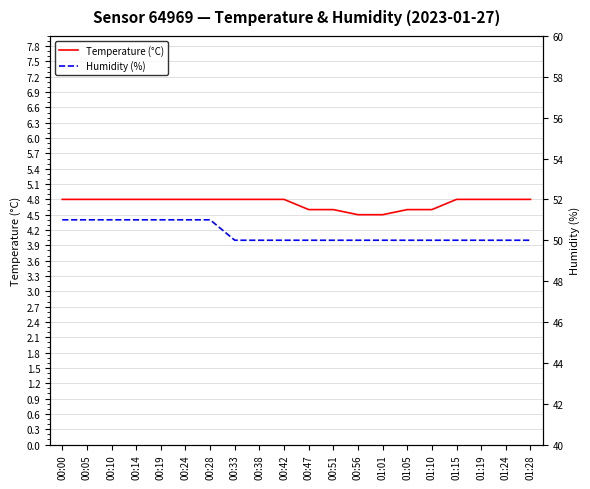

True or false: Humidity (%) has a value of 74.2 at 00:33.

False